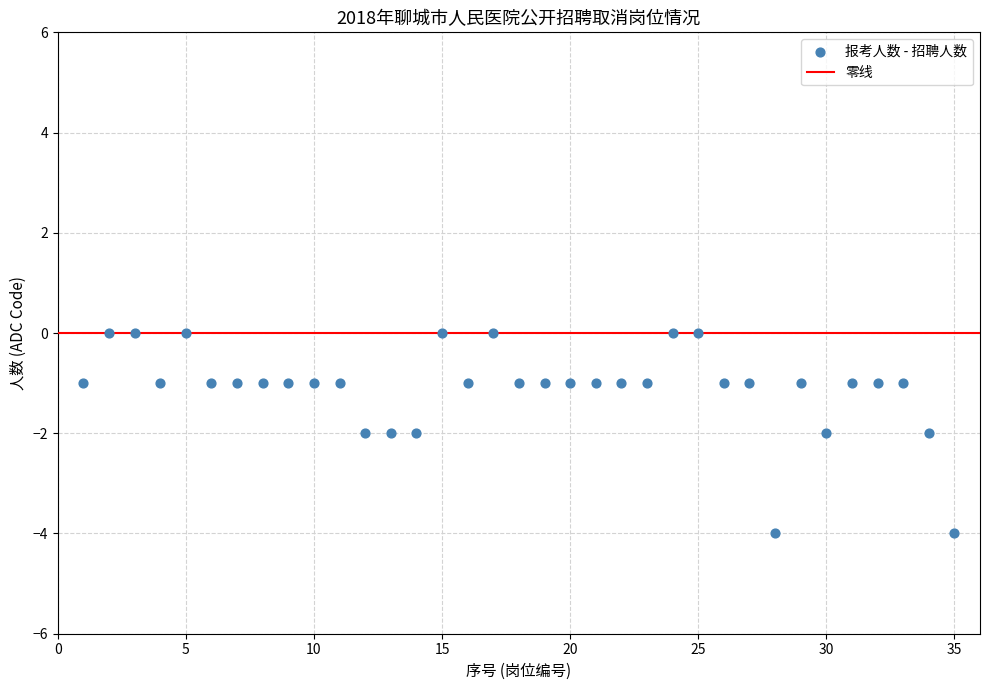

What is the range of Y values (max minus min)?

4